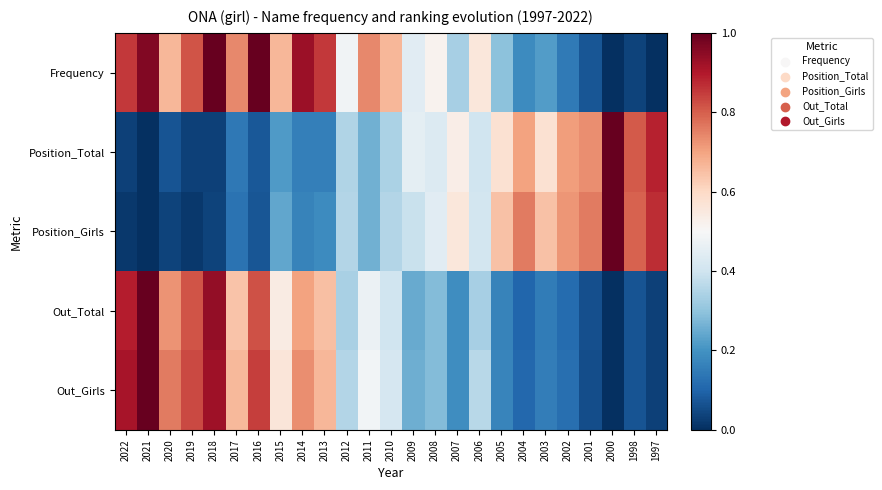

What is the total value across all series at 2002?

1.8